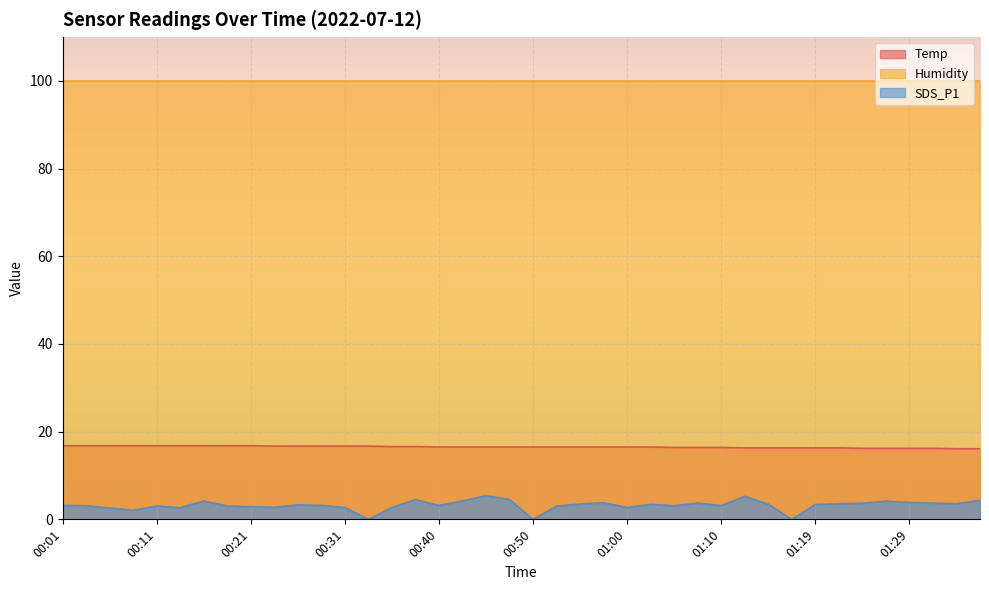

The value of SDS_P1 at 00:16 is 2.8. True or false?

False